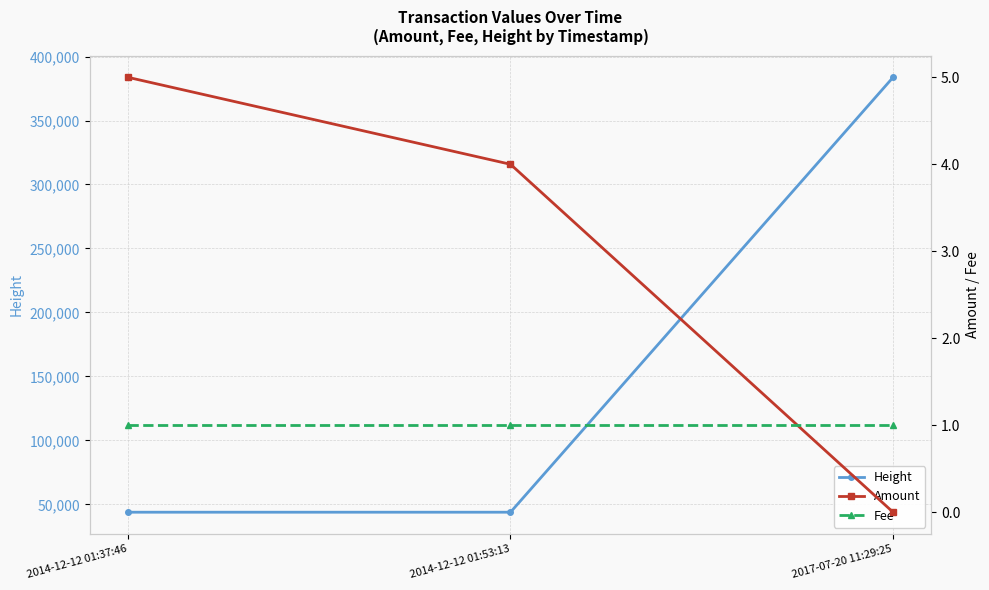

True or false: Amount has a value of -2 at 2017-07-20 11:29:25.

False